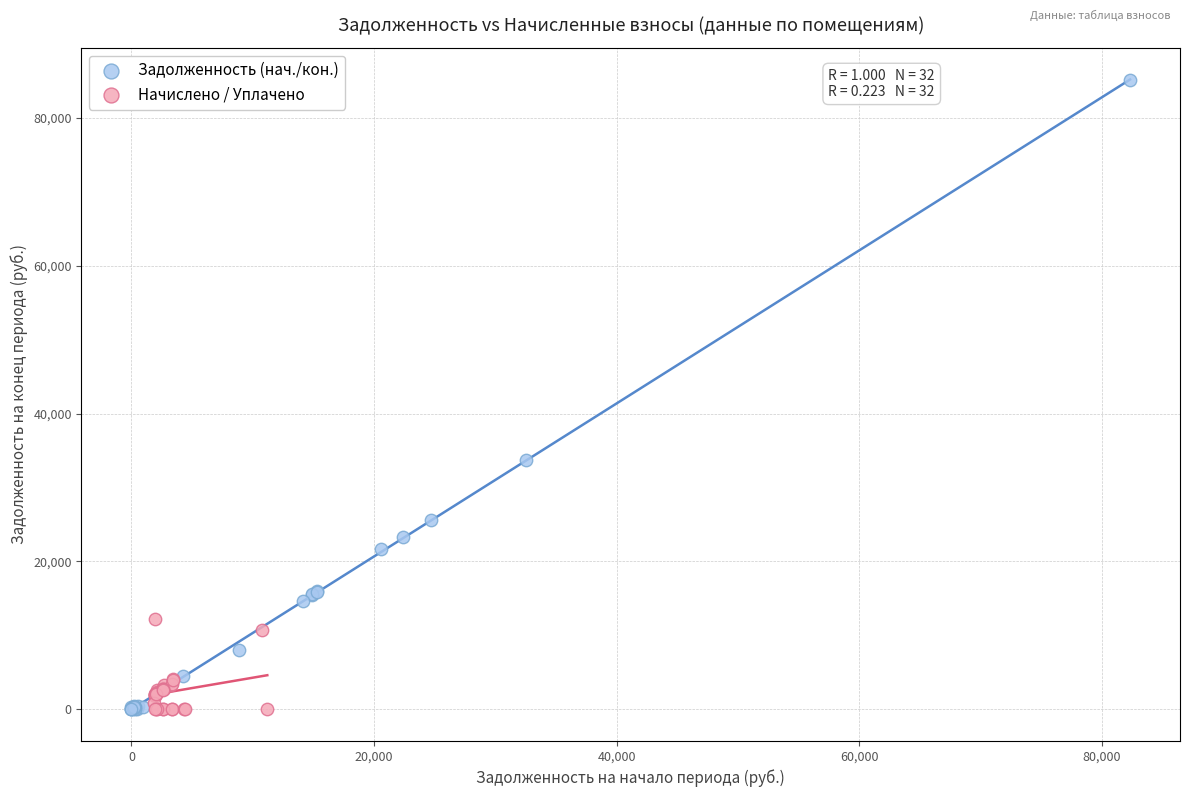

Which series has the largest Y range (max minus min)?

Задолженность (нач./кон.)